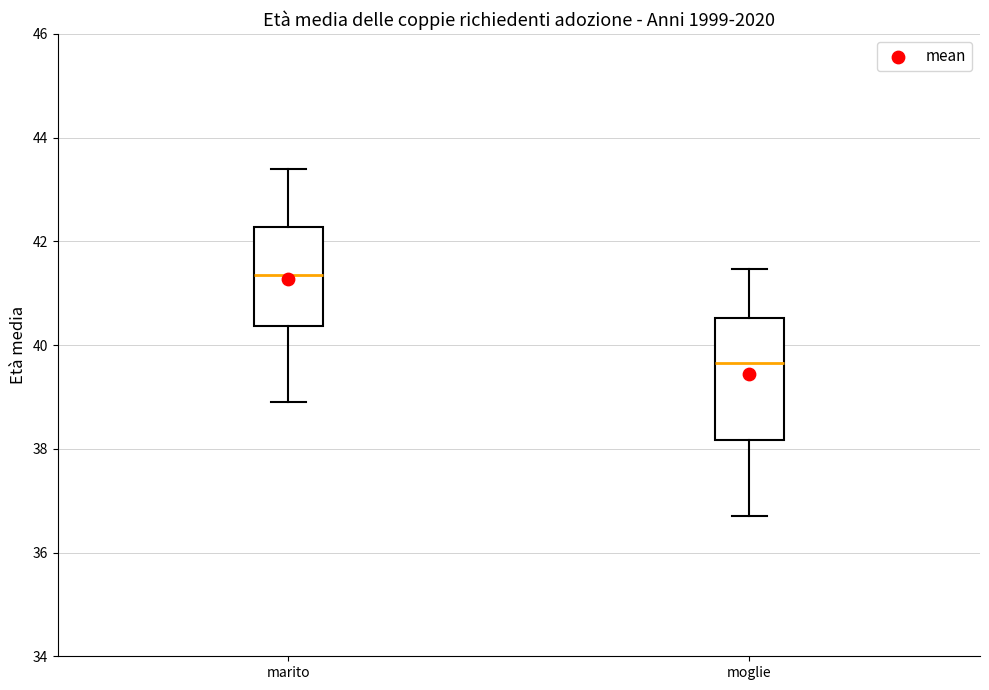

Comparing the boxes themselves (not the whiskers), which one is the tallest?

moglie